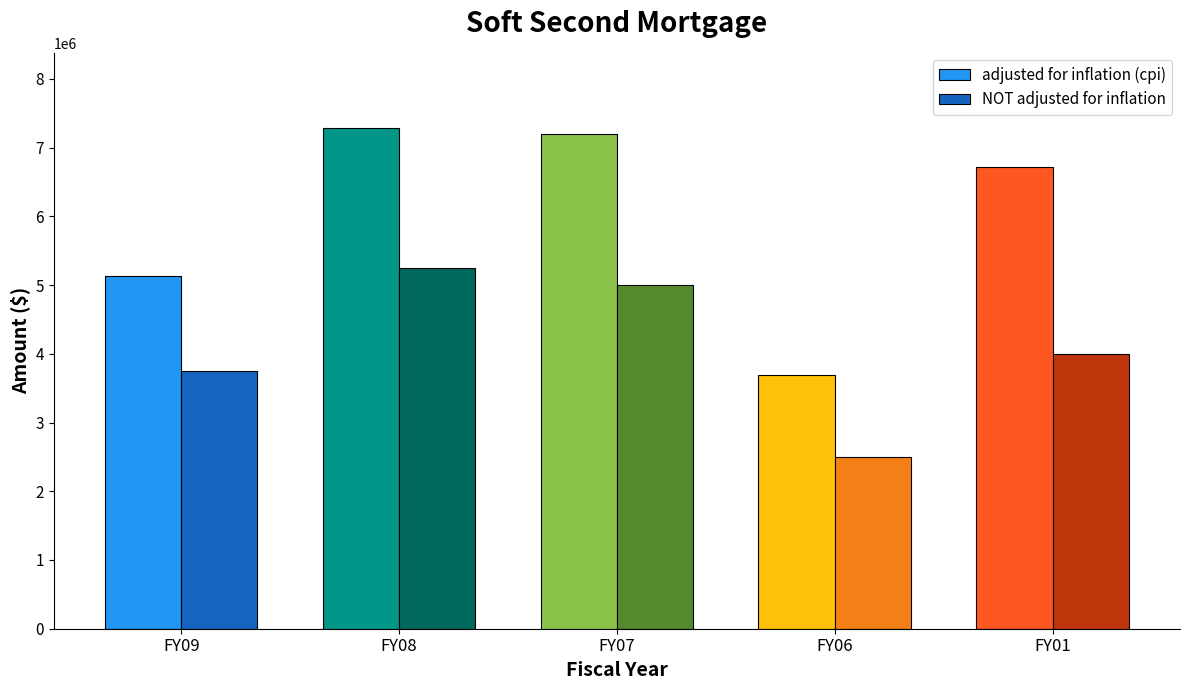

What is the smallest value displayed?

2500000